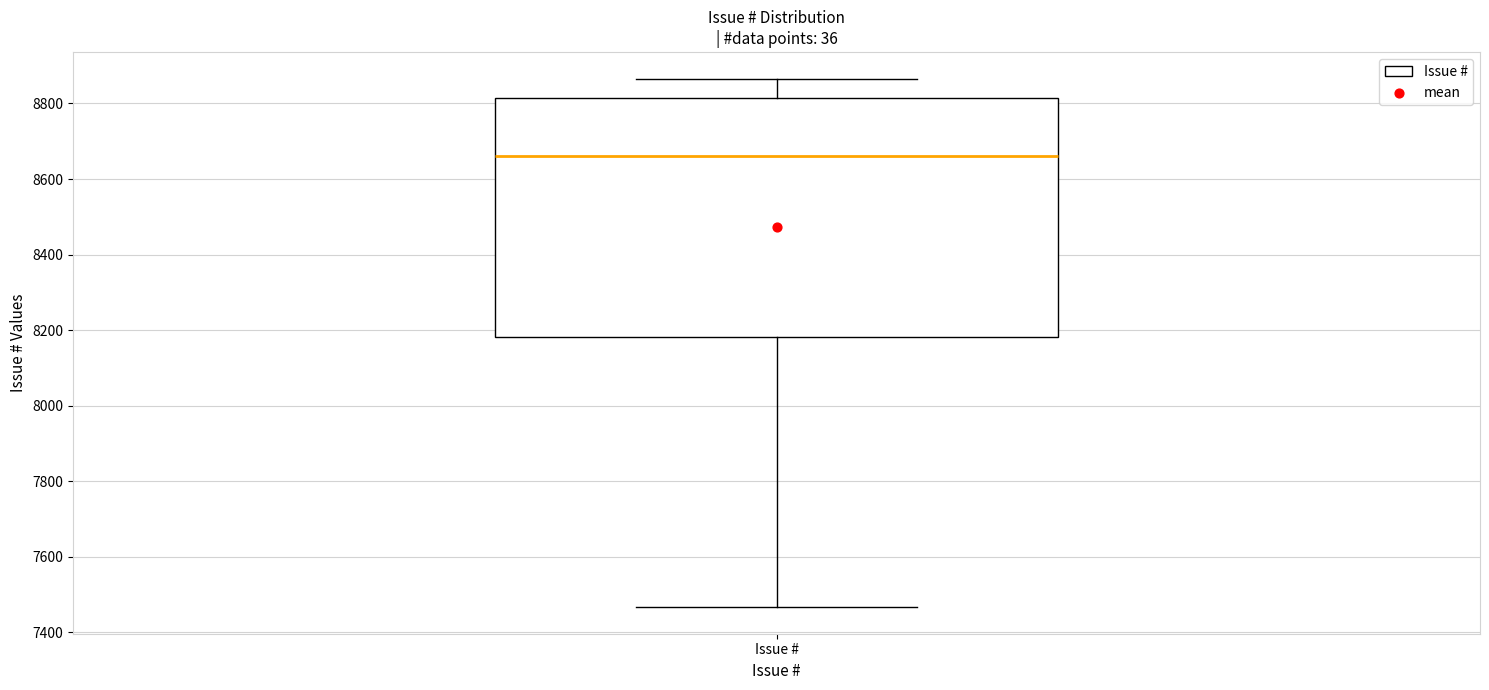

Read this box plot against the y-axis: the position of the median line, the range covered by the box, and the ends of both whiskers. The values are not printed on the chart, so give them approximately, as read against the axis.

median 8660, box 8180 to 8820, whiskers 7460 to 8860